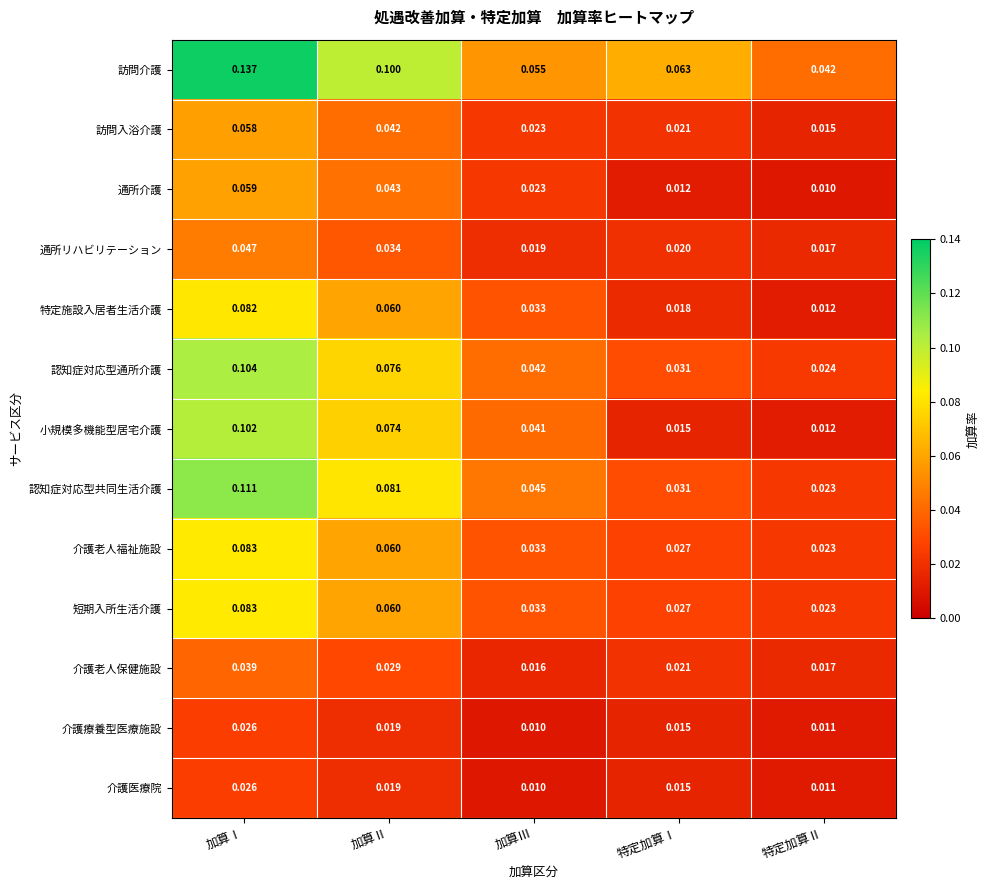

Which series changed the most between 加算Ⅰ and 特定加算Ⅰ?

小規模多機能型居宅介護